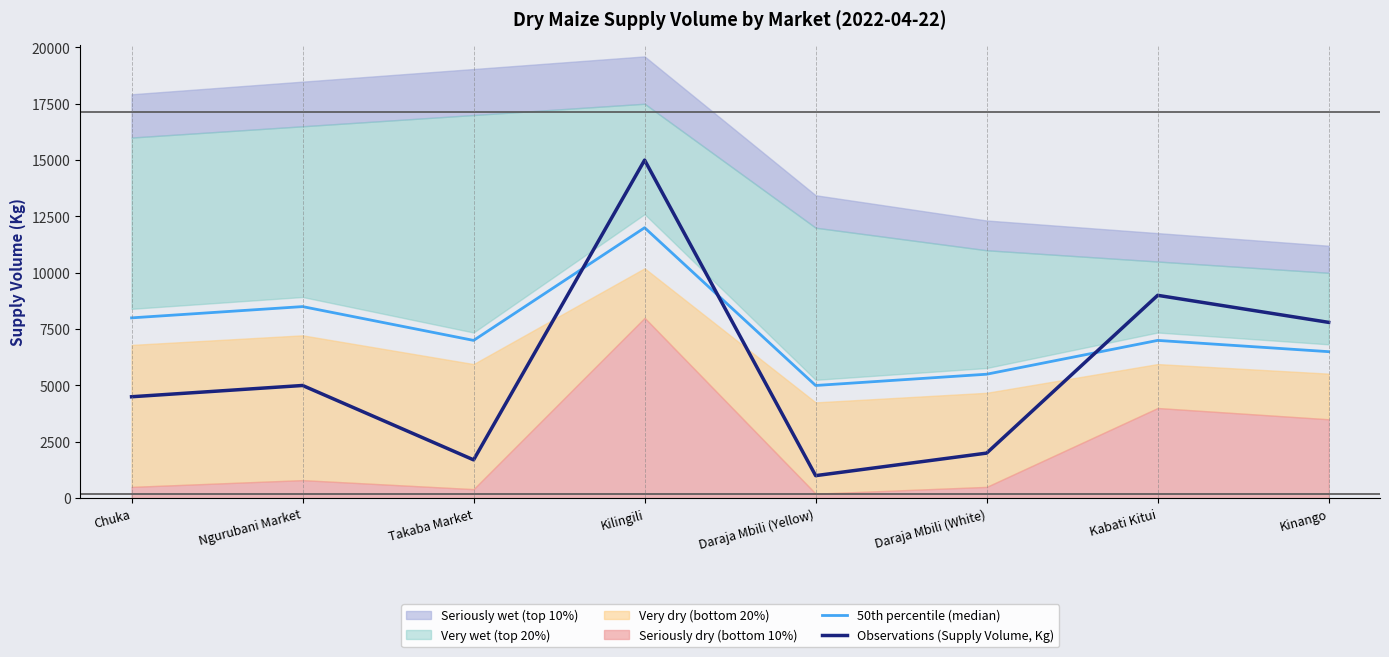

What is the value of the 50th percentile (median) point at the 7th from the left?

7000